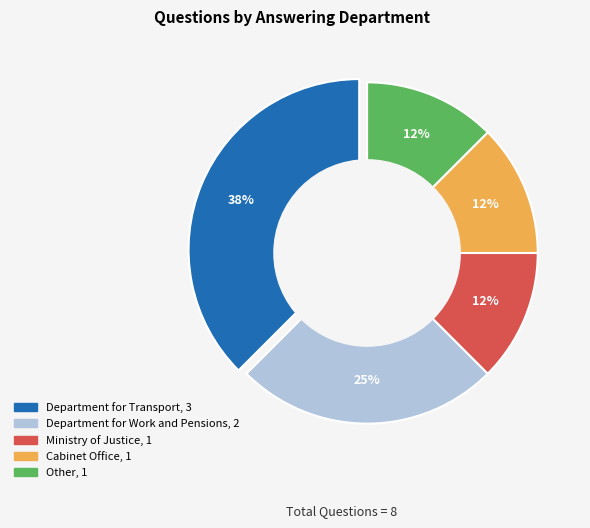

Combined, do Department for Work and Pensions and Department for Transport account for over 50%?

Yes